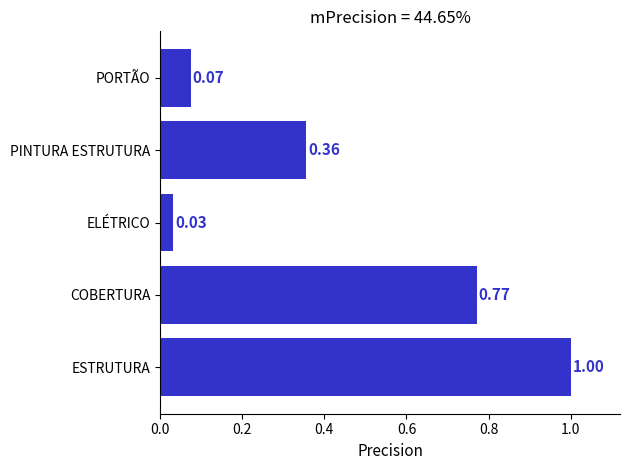

List the labels in order of value, smallest first.

ELÉTRICO, PORTÃO, PINTURA ESTRUTURA, COBERTURA, ESTRUTURA